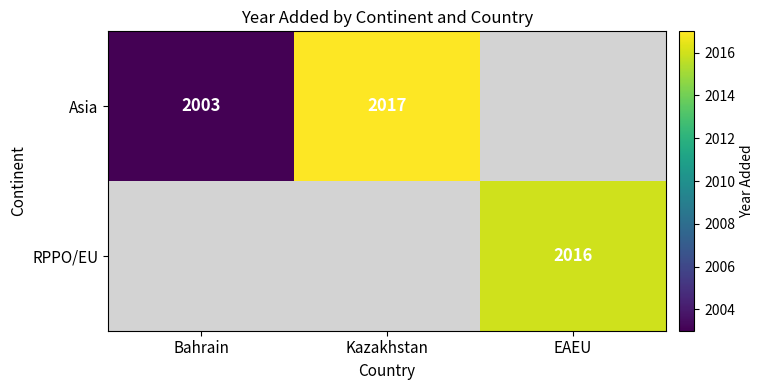

Is it true that Asia equals 1125 at Kazakhstan?

False